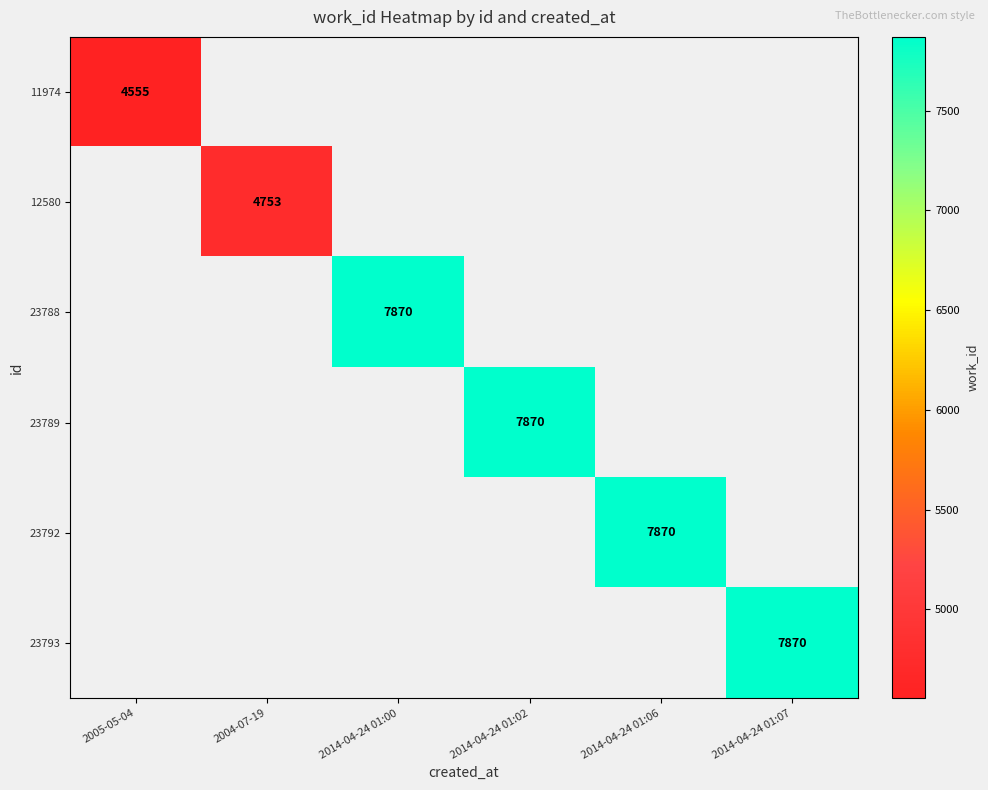

Is it true that 11974 equals 1404 at 2005-05-04?

False